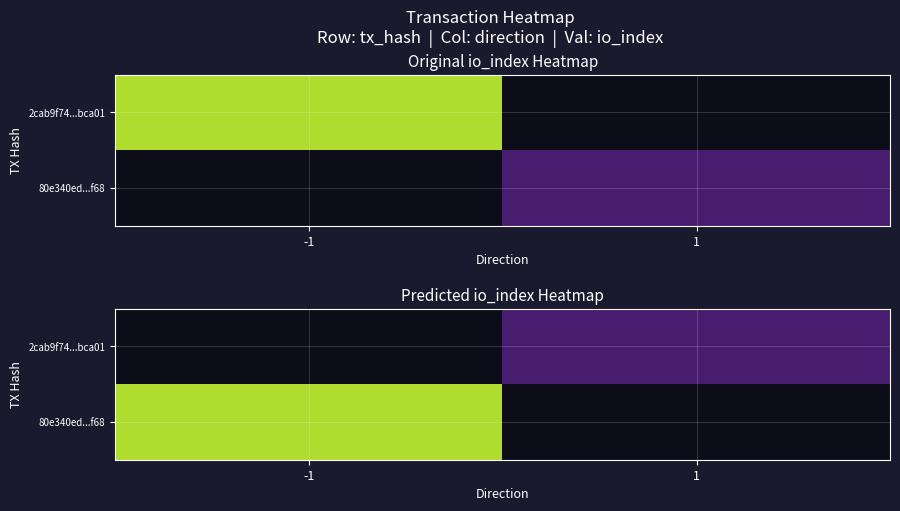

Rank the series at 1 from lowest to highest value.

2cab9f74...bca01, 80e340ed...f68